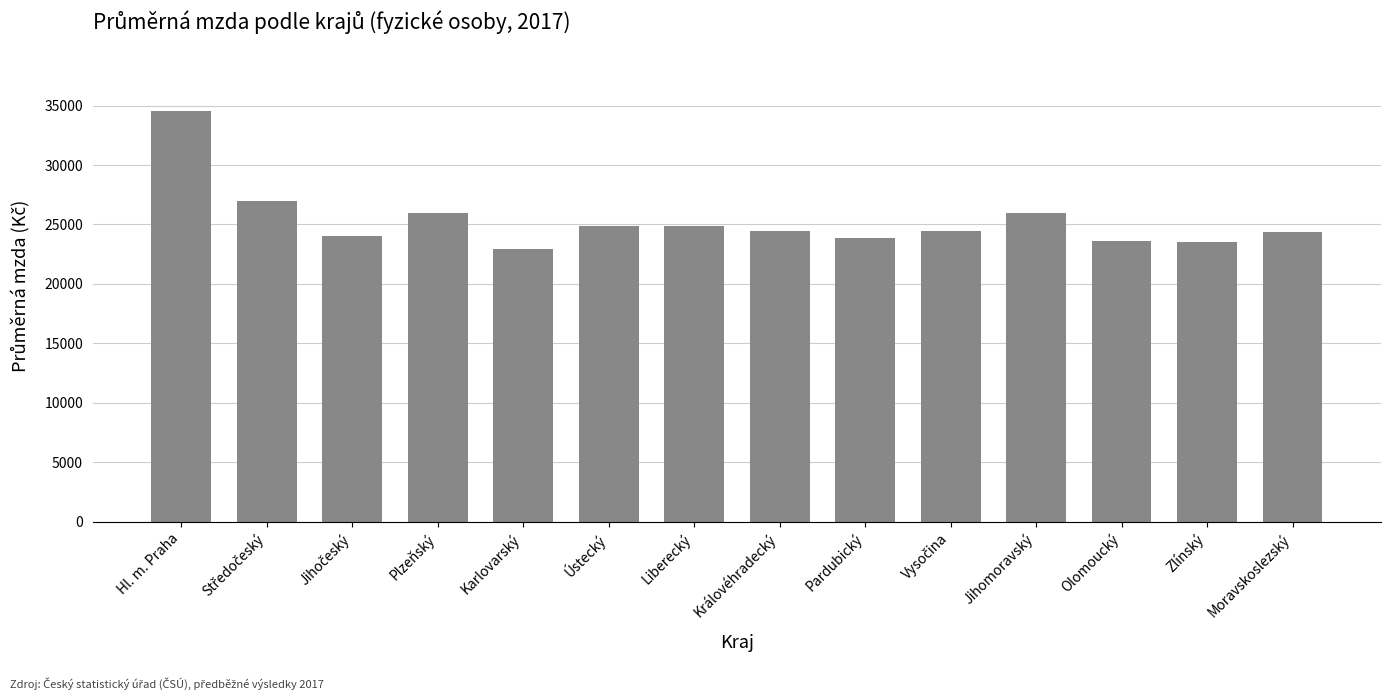

What is the change in value from Plzeňský to Královéhradecký?

-1565